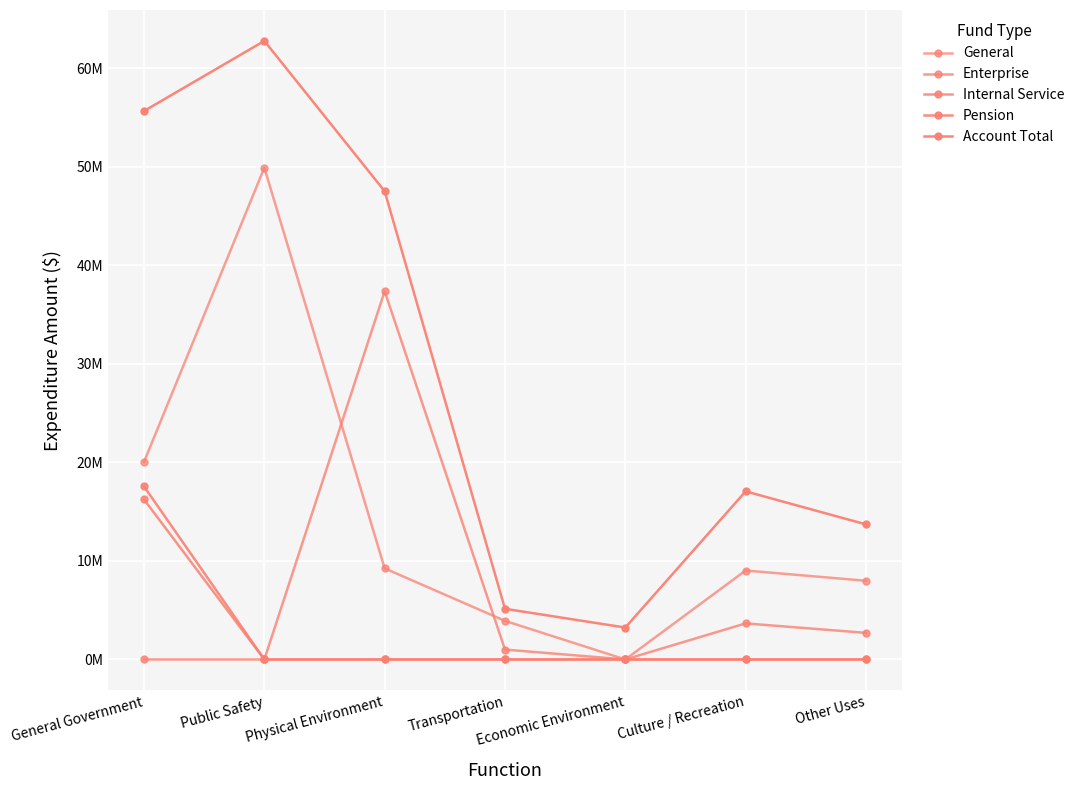

List the series in order of their peak value, highest first.

Account Total, General, Enterprise, Pension, Internal Service